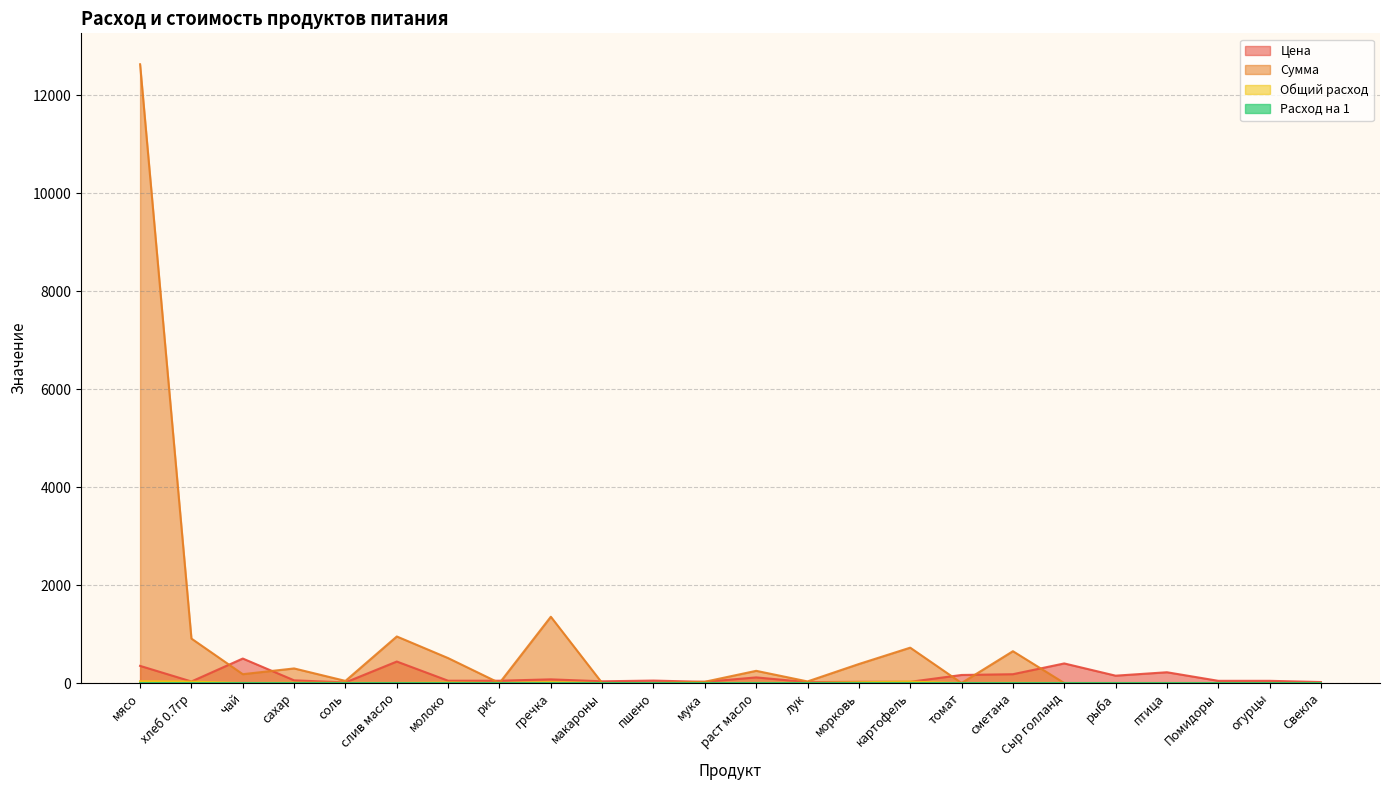

In Цена, how many points are lower than both neighbors (excluding endpoints)?

6